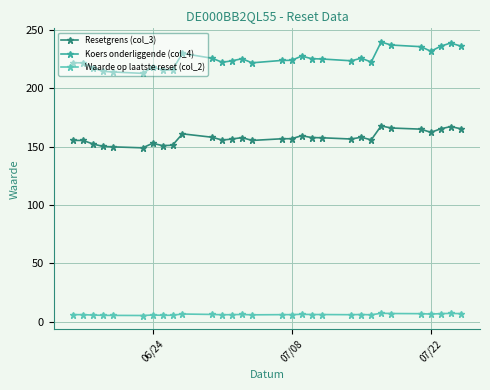

True or false: Waarde op laatste reset (col_2) has more than 1 points higher than both neighbors.

True